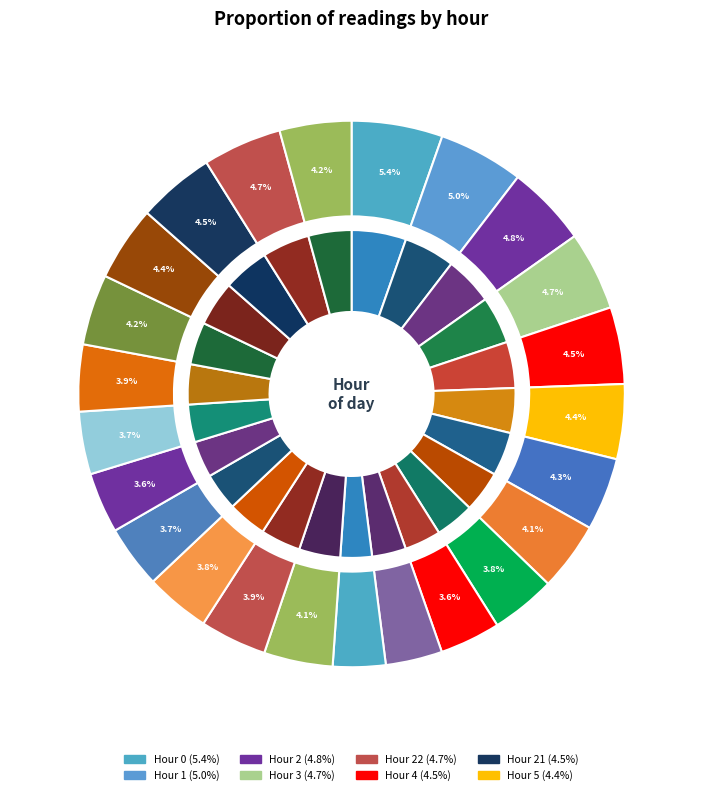

Which slice is the smallest?

10